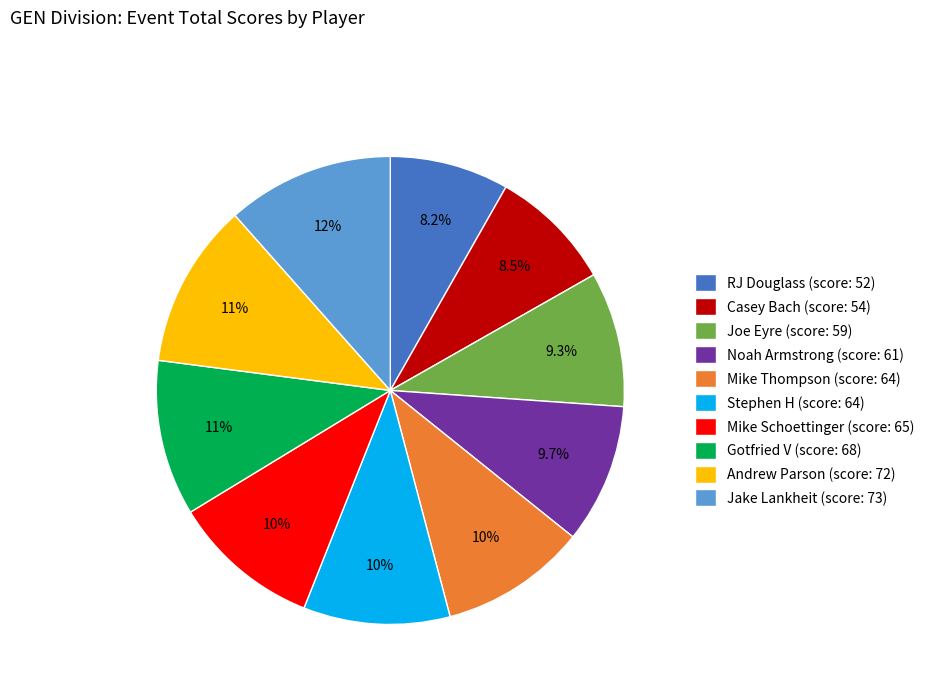

Is there any slice that represents more than half of the pie?

No